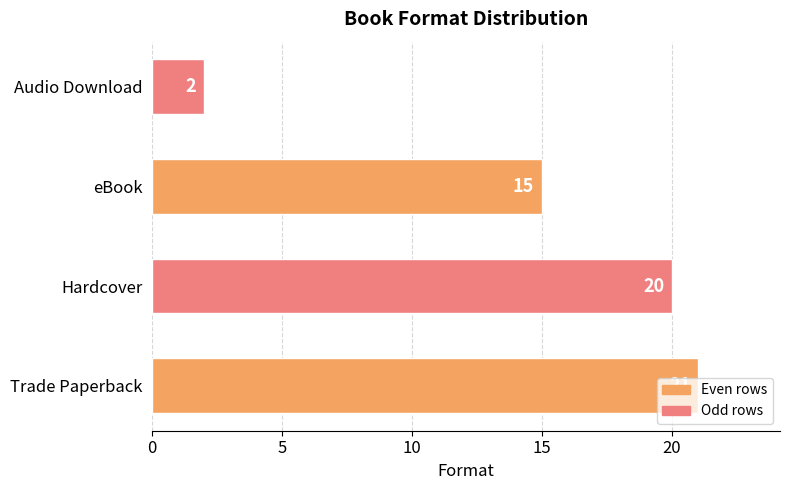

True or false: the data shows 4 at Audio Download.

False